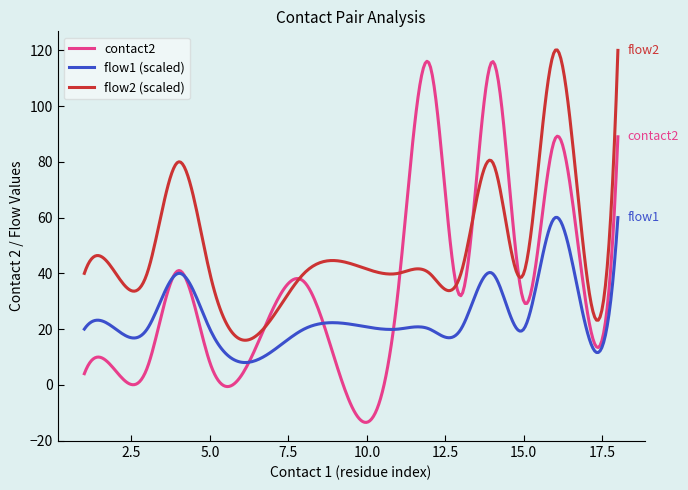

What is the greatest value displayed?

120.2